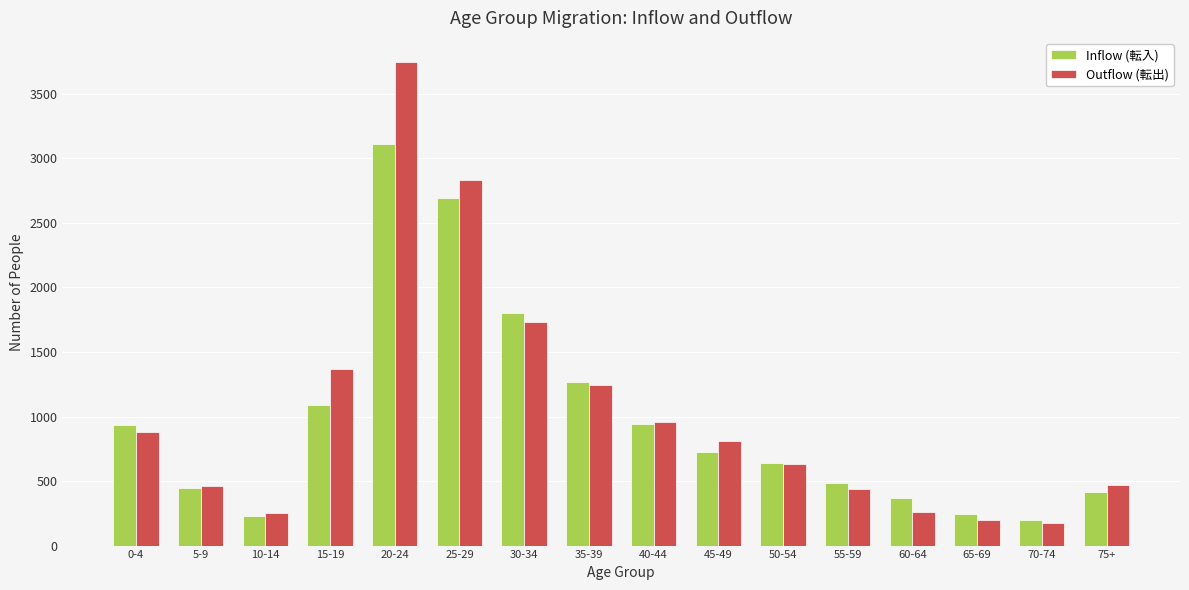

How many groups of bars are there?

16